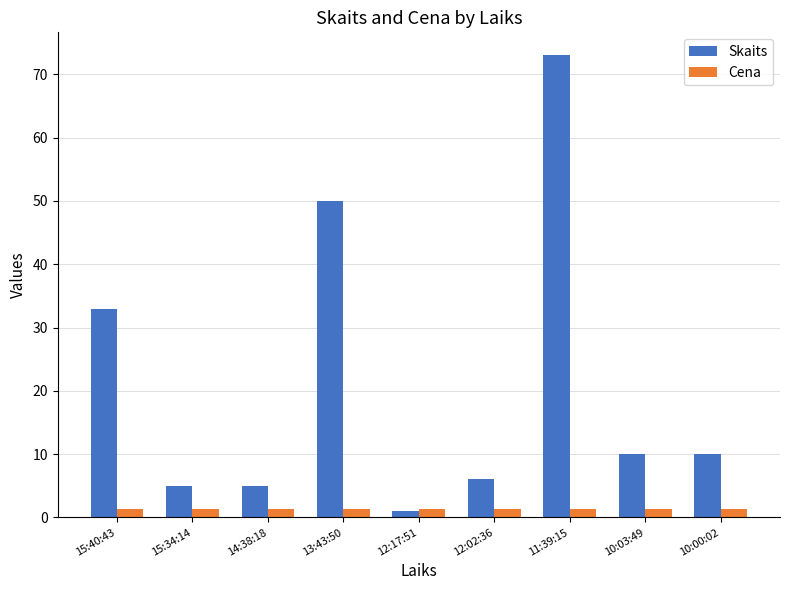

What are all the series names shown in the legend?

Skaits, Cena